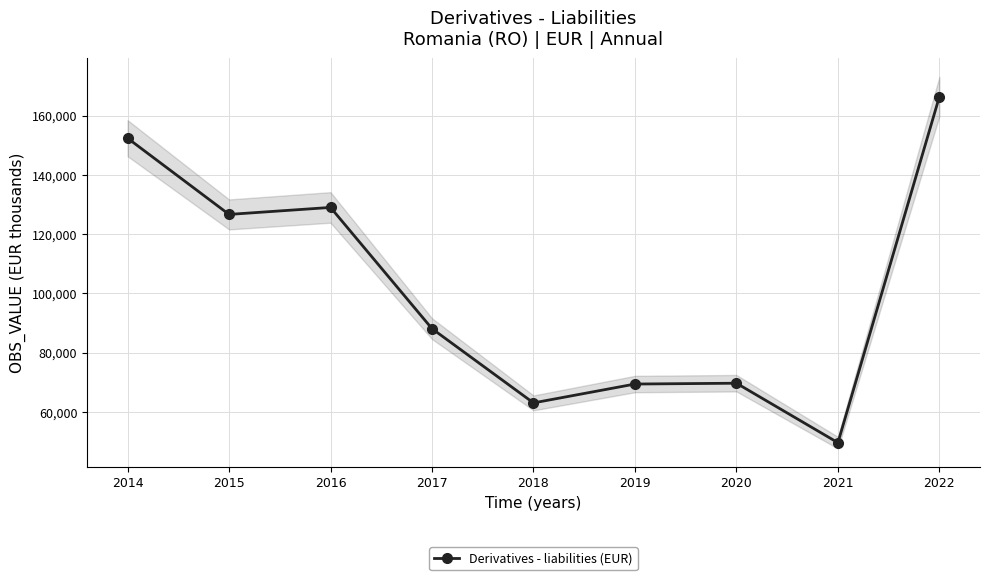

What is the change in value from 2015 to 2017?

-38591